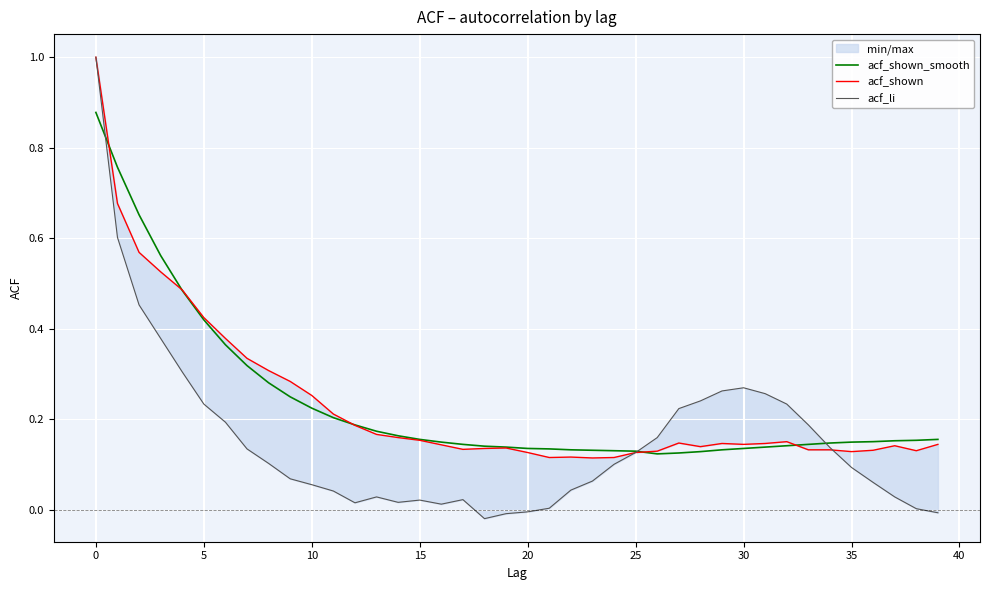

Between 37 and 22, which is larger?

37